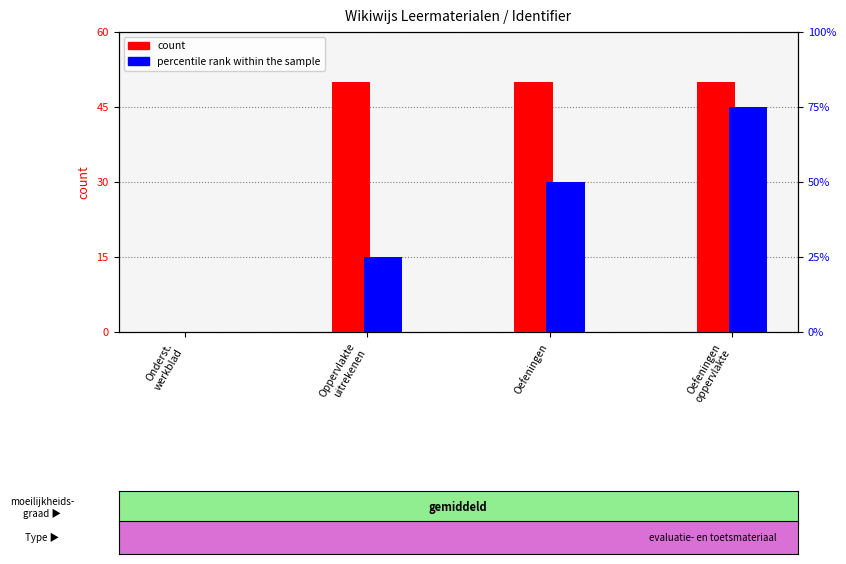

At how many categories does at least one series exceed 64?

1